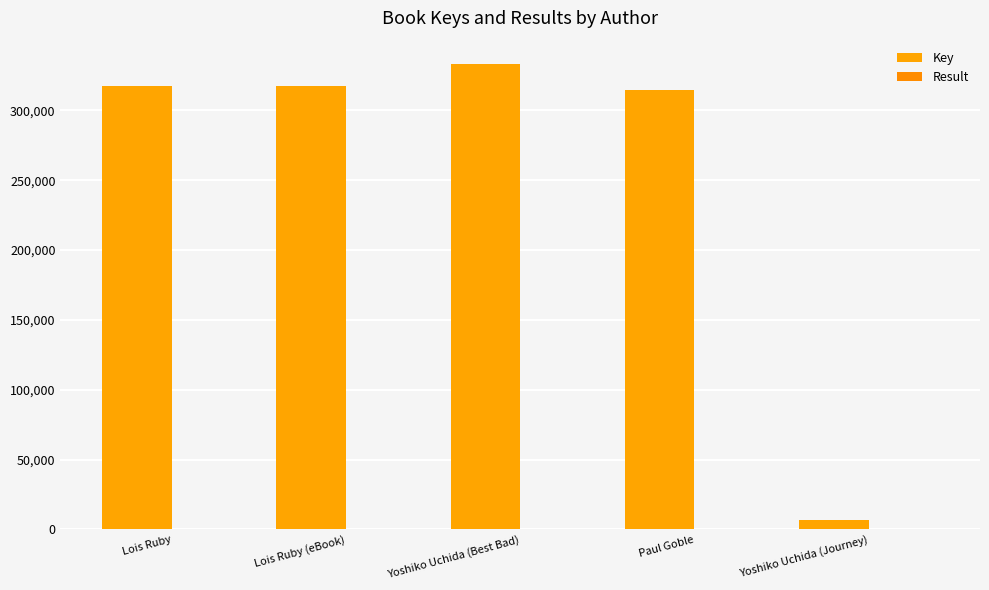

Which series has the largest total across all categories?

Key